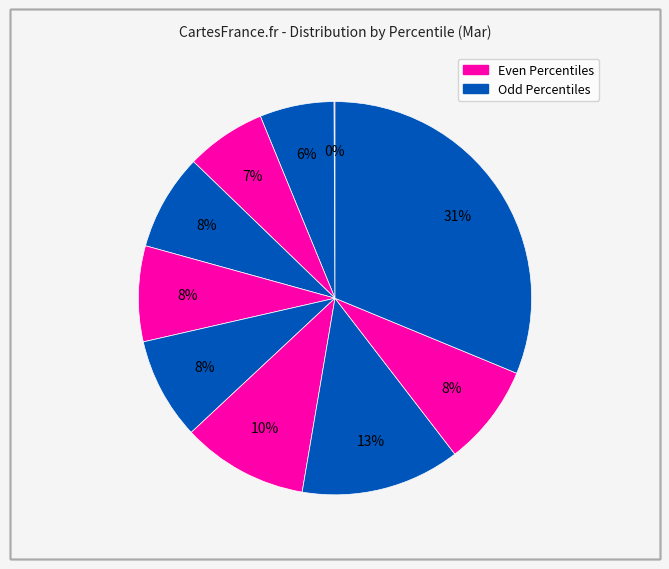

How many segments does this pie chart have?

10